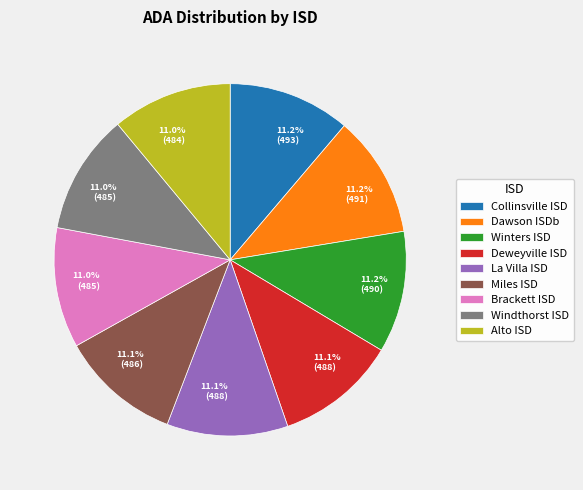

To the nearest percent, what is the average slice percentage?

11%